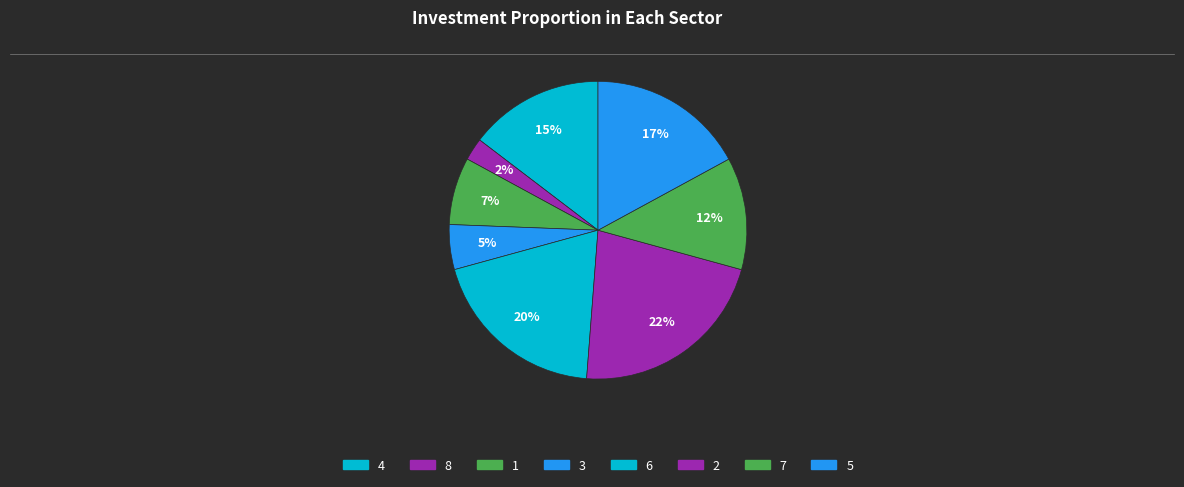

How many slices are in this pie chart?

8